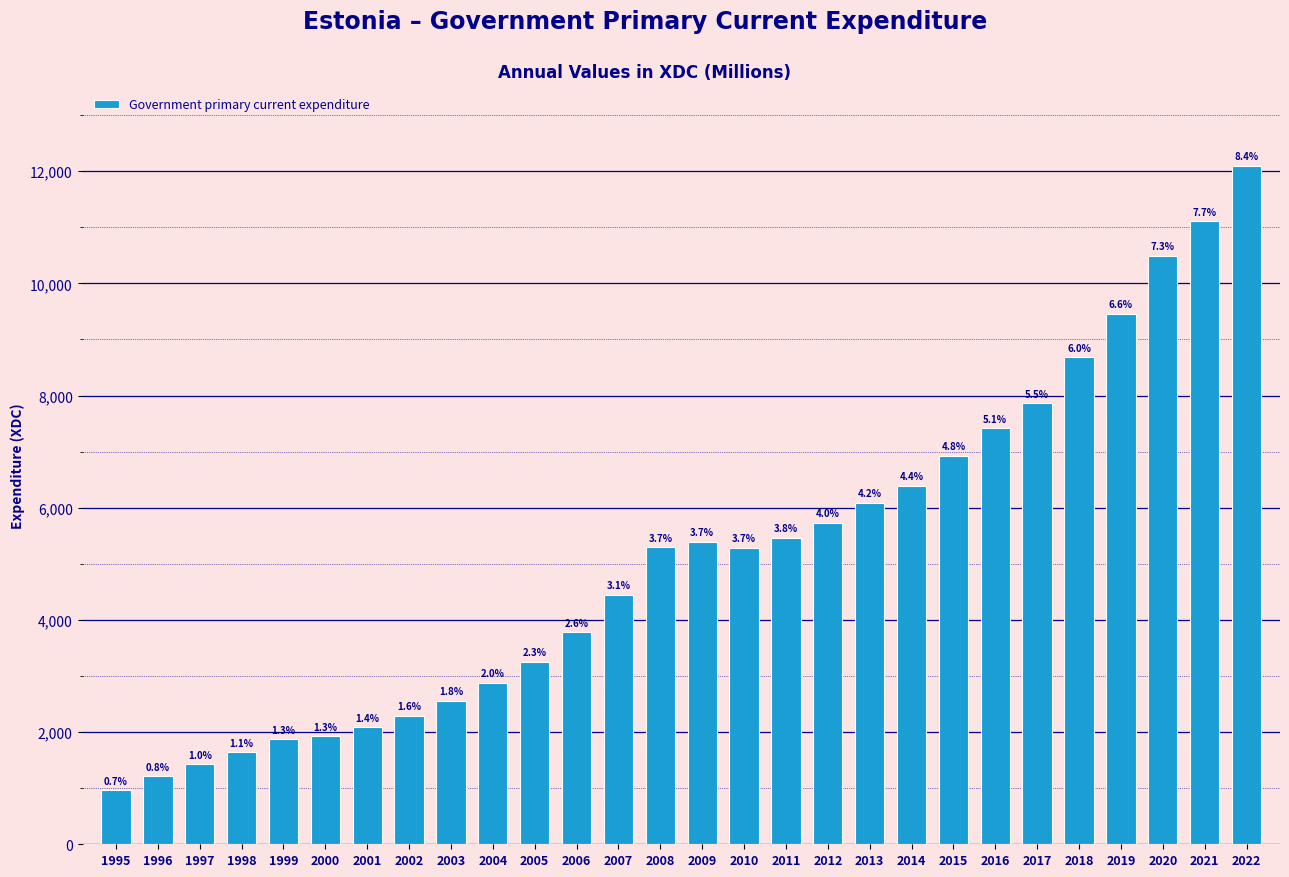

How many bars are there in total?

28